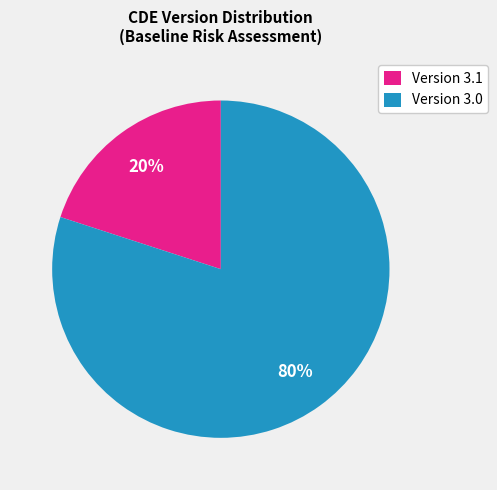

What percentage is the Version 3.0 slice, to the nearest percent?

80%